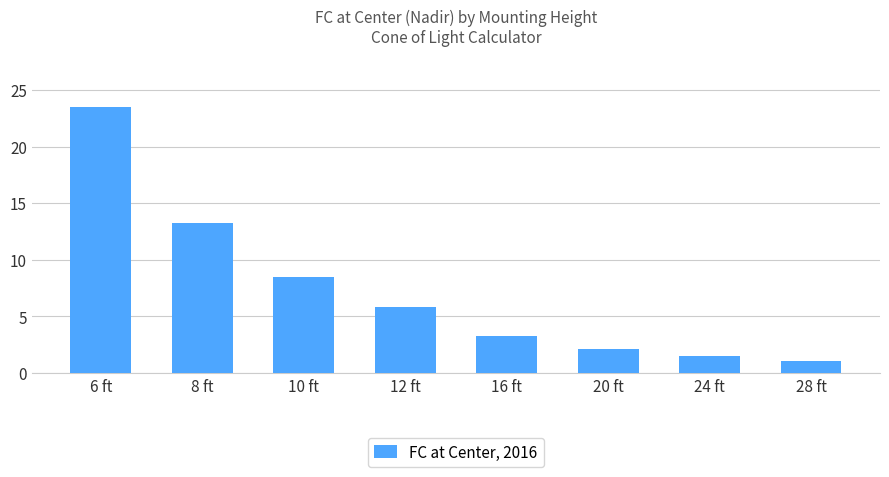

Rank the categories by value from highest to lowest.

6 ft, 8 ft, 10 ft, 12 ft, 16 ft, 20 ft, 24 ft, 28 ft